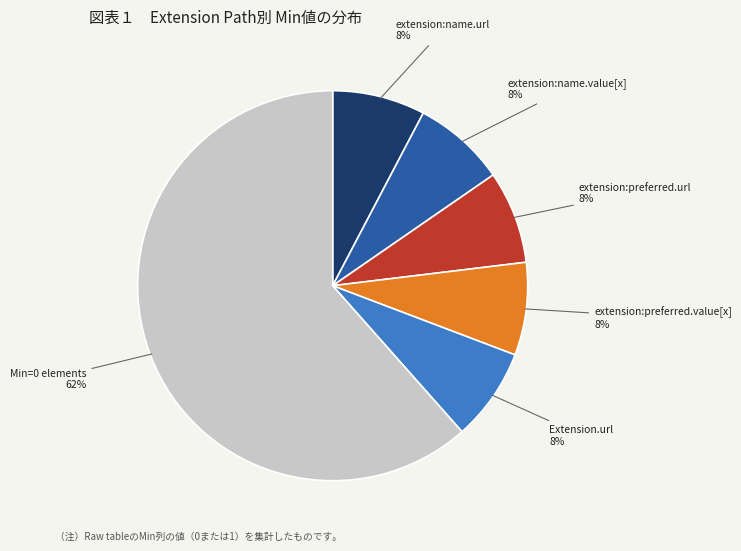

How many slices are in this pie chart?

6